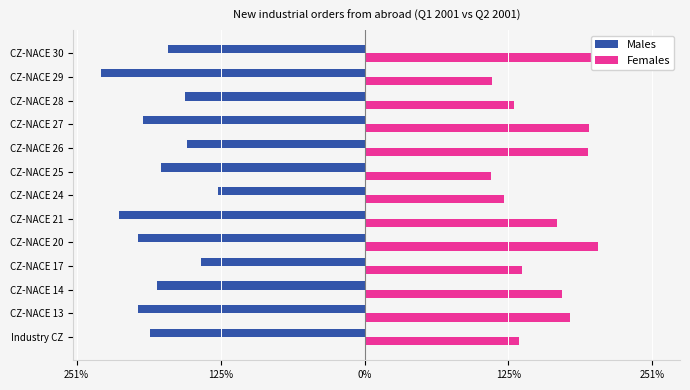

How many data points in Females are above 168?

7